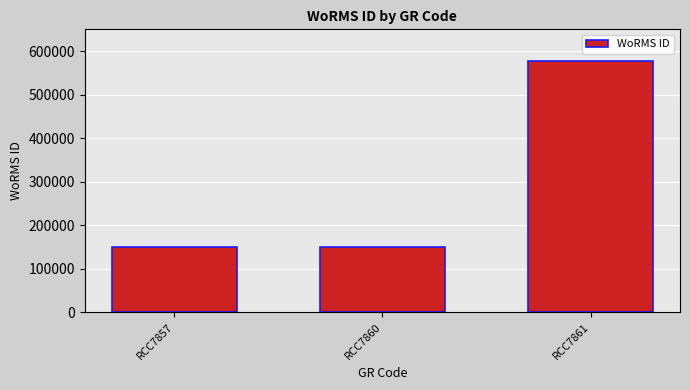

At which category does the chart reach its peak across all series?

RCC7861